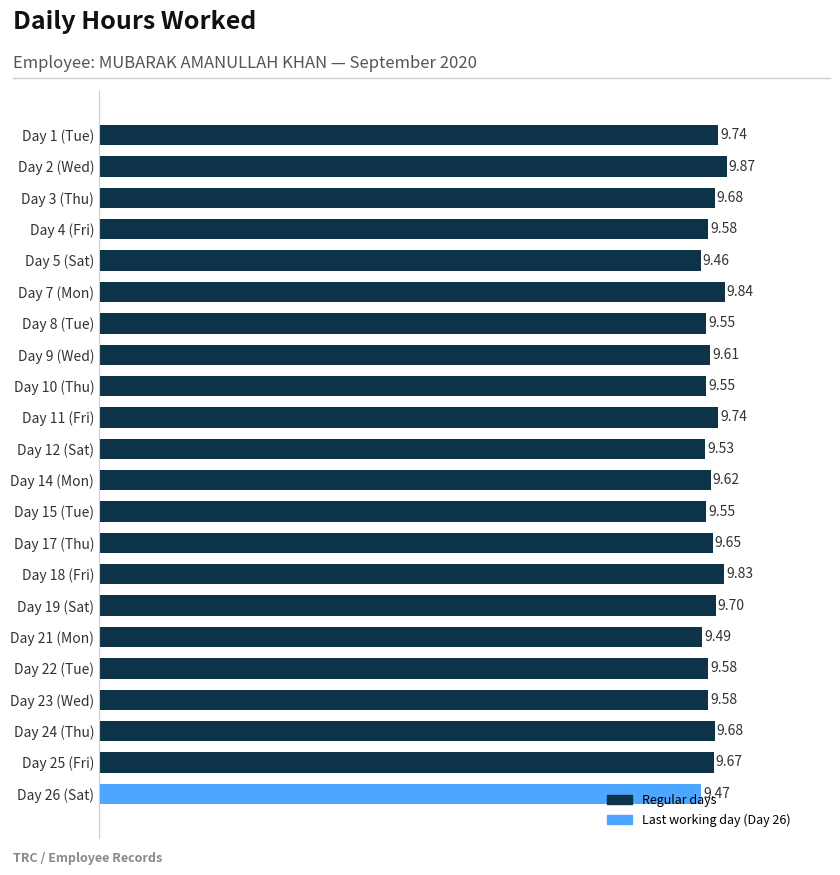

What is the maximum value shown in the chart?

9.9